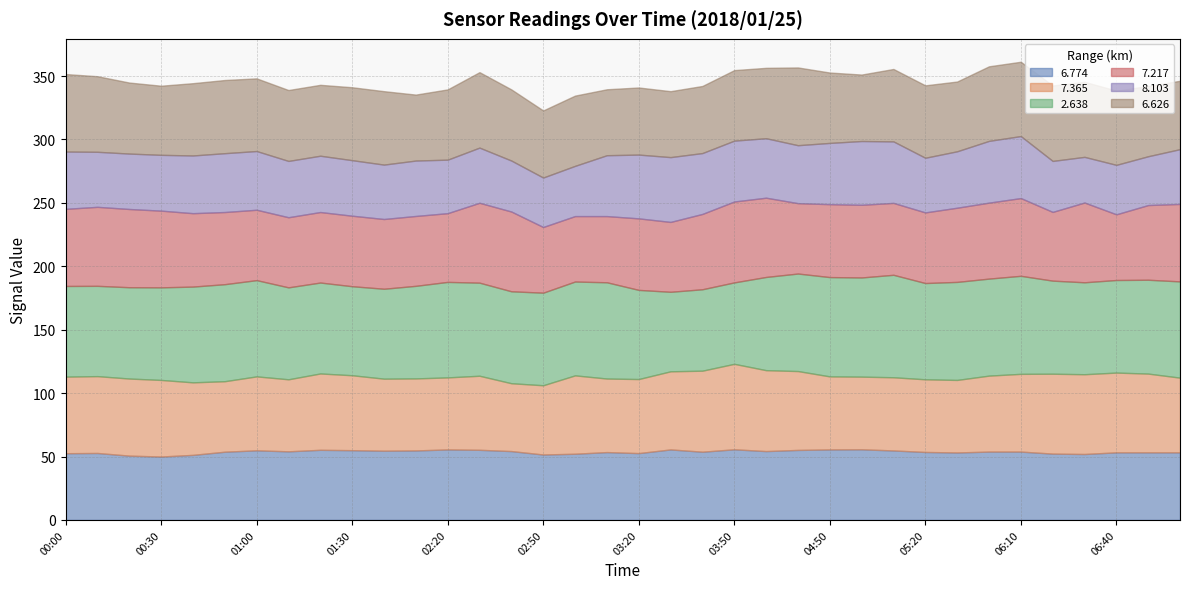

Reading right to left, what are all the values shown in this chart?

6.774: 53.3	53.3	53.3	52.0	52.3	53.9	53.9	53.2	53.6	54.8	55.7	55.6	55.2	54.3	55.7	53.8	55.6	52.7	53.5	52.2	51.6	54.3	55.3	55.6	54.8	54.6	55.0	55.3	54.1	54.9	53.8	51.3	50.0	50.7	52.8	52.6
7.365: 58.9	62.1	62.9	62.9	63.0	61.3	59.9	57.2	57.3	57.7	57.3	57.6	62.2	63.8	67.4	63.9	61.6	58.4	58.0	61.8	54.6	53.5	58.4	56.8	56.8	56.8	59.1	60.2	56.8	58.3	55.6	57.2	60.4	60.8	60.6	60.4
2.638: 75.9	74.0	73.0	72.5	73.4	77.3	76.5	77.3	75.9	80.8	78.2	78.3	76.9	73.5	64.2	64.2	62.7	70.3	75.9	74.0	73.0	72.5	73.4	75.3	73.0	70.9	70.2	71.7	72.5	75.9	76.5	75.5	73.0	72.0	71.2	71.5
7.217: 61.1	58.9	51.8	62.9	54.2	61.3	59.9	58.5	55.7	56.7	57.3	57.5	55.5	62.5	63.8	59.4	55.1	56.4	52.2	51.6	51.8	62.9	63.0	54.2	55.1	55.0	55.6	55.6	55.3	55.5	56.9	57.9	60.5	61.7	62.3	60.8
8.103: 43.2	38.5	39.0	36.0	40.2	48.9	48.7	44.5	43.1	48.5	50.3	48.3	45.7	46.9	48.0	48.0	51.1	50.3	48.0	39.6	39.0	40.2	43.5	42.2	43.7	42.9	43.8	44.4	44.4	46.3	46.4	45.5	44.0	43.7	43.4	45.2
6.626: 53.9	55.4	58.6	59.2	59.5	58.6	58.8	55.0	57.1	57.1	52.4	55.5	61.3	55.5	55.6	52.9	52.0	52.9	52.0	55.4	52.9	56.1	59.5	55.4	52.0	57.9	57.5	55.9	55.9	57.3	57.7	57.0	54.5	56.0	59.6	61.1